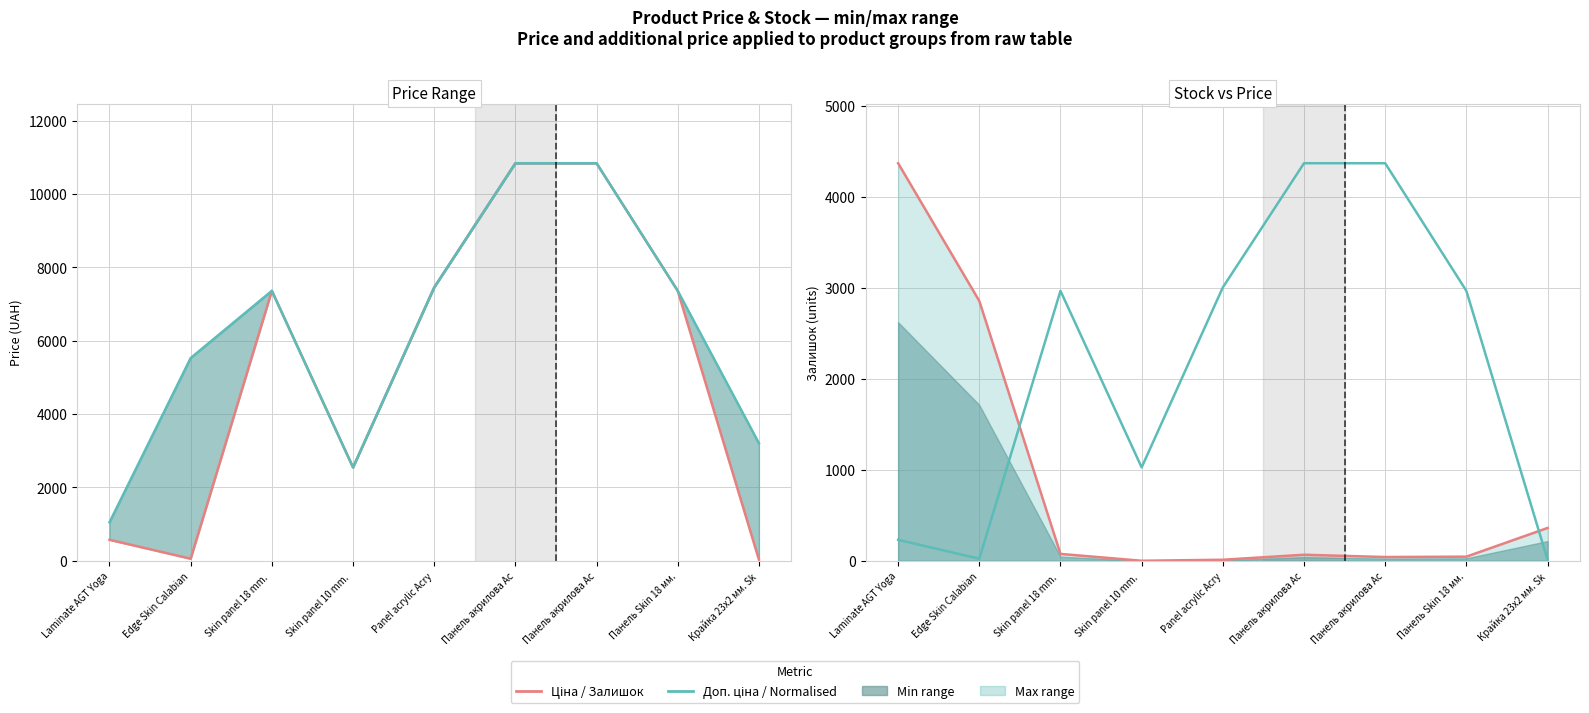

How many values in the Ціна (normalised) series are below 2964?

4